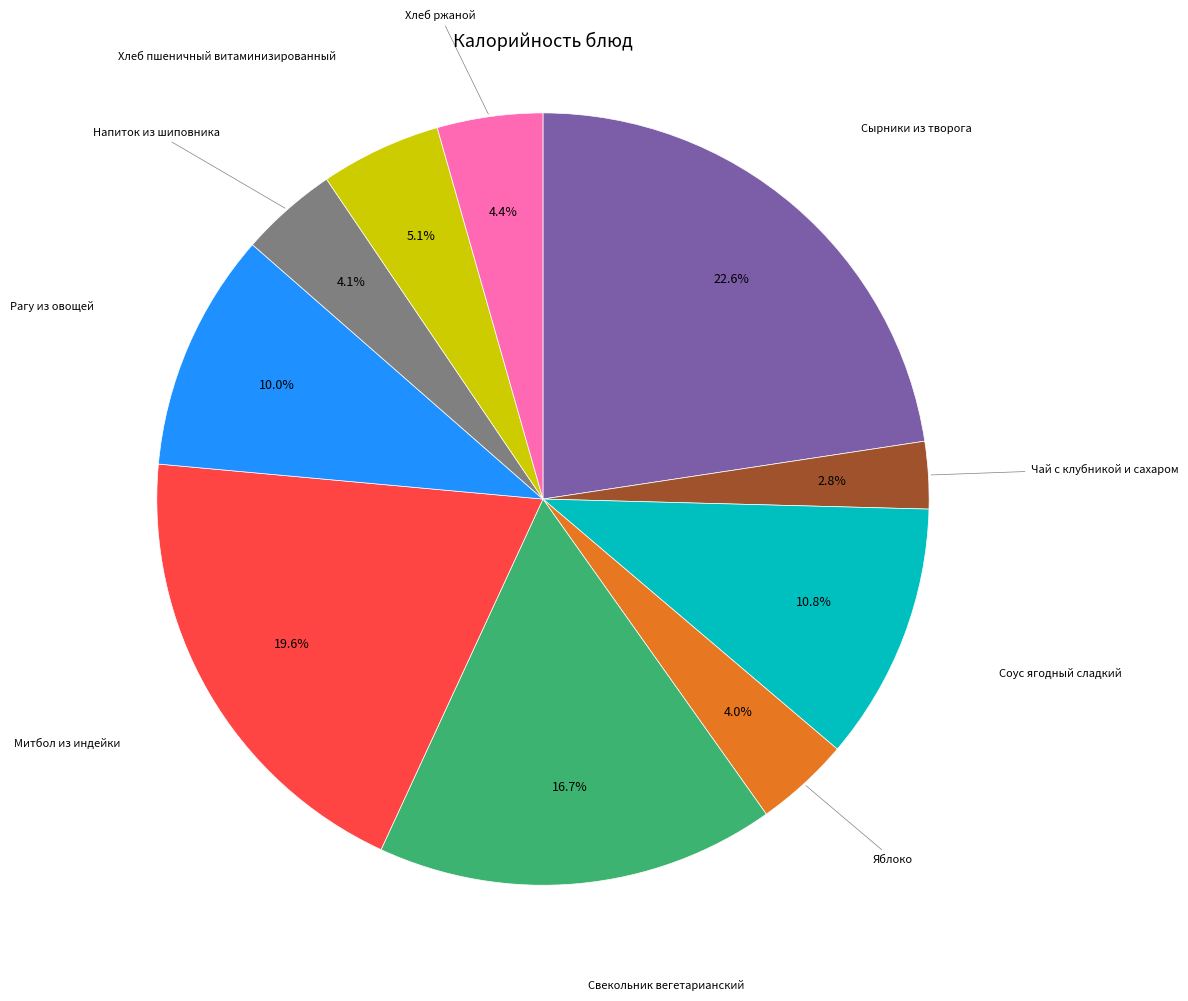

Is there a majority slice in this chart?

No